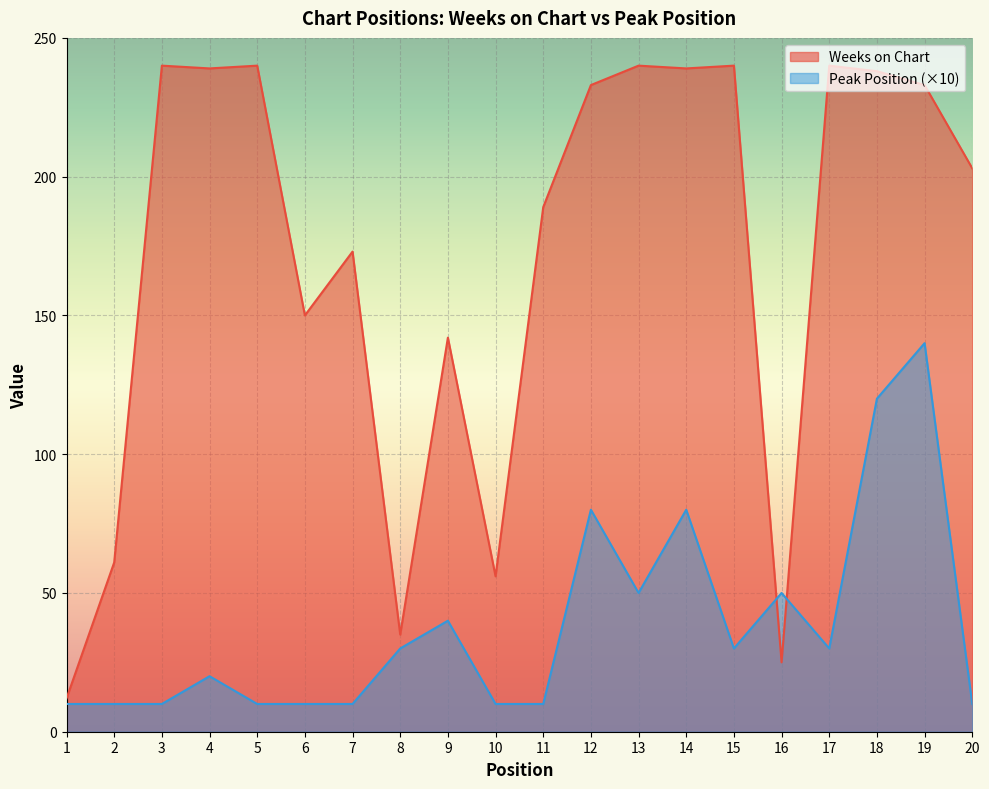

What are all the series names shown in the legend?

Weeks on Chart, Peak Position (×10)